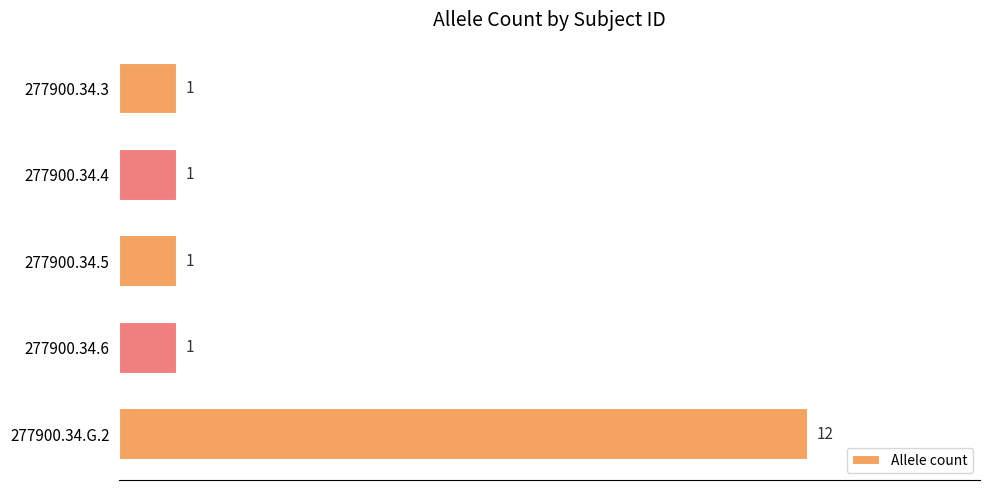

Does the chart contain any negative values?

No